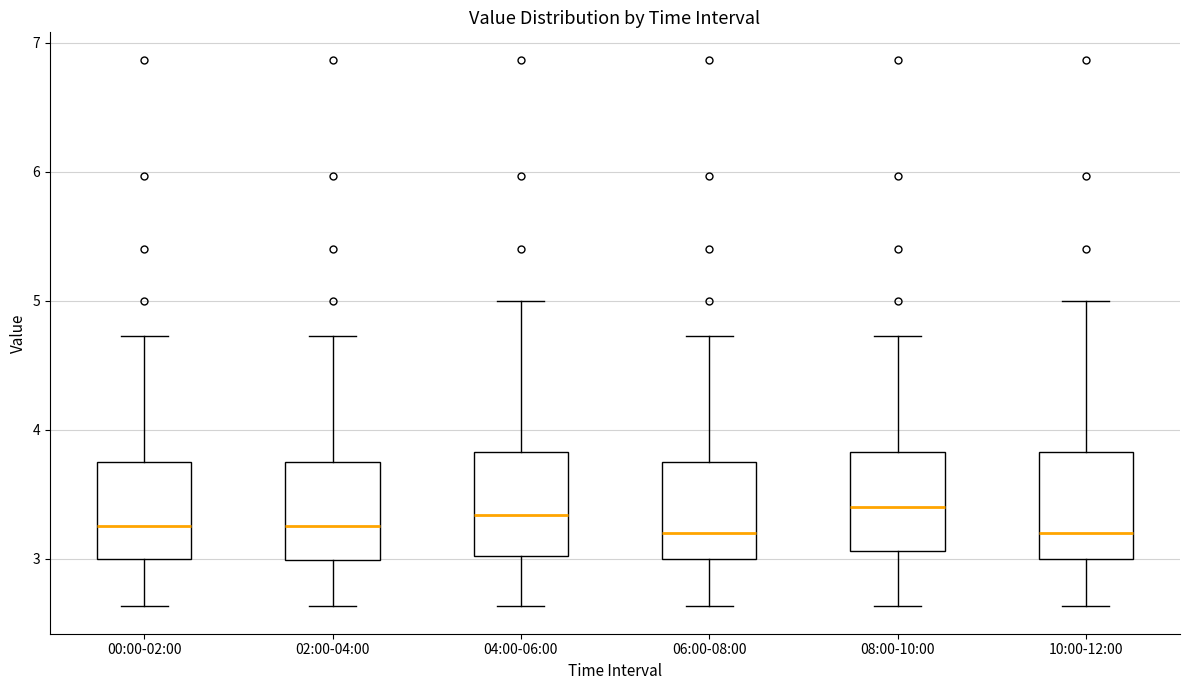

Where does the median line of the box for 10:00-12:00 sit on the y-axis? The values are not printed on the chart, so give them approximately, as read against the axis.

3.2